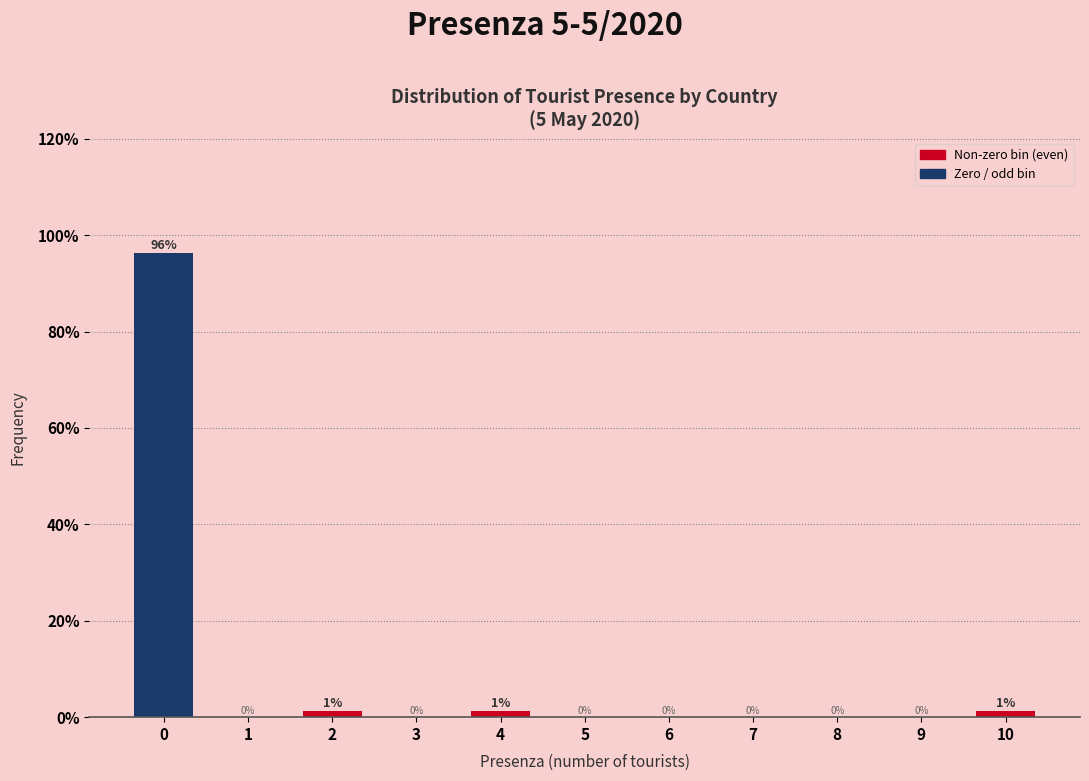

True or false: the data shows 96.2 at 0.

True